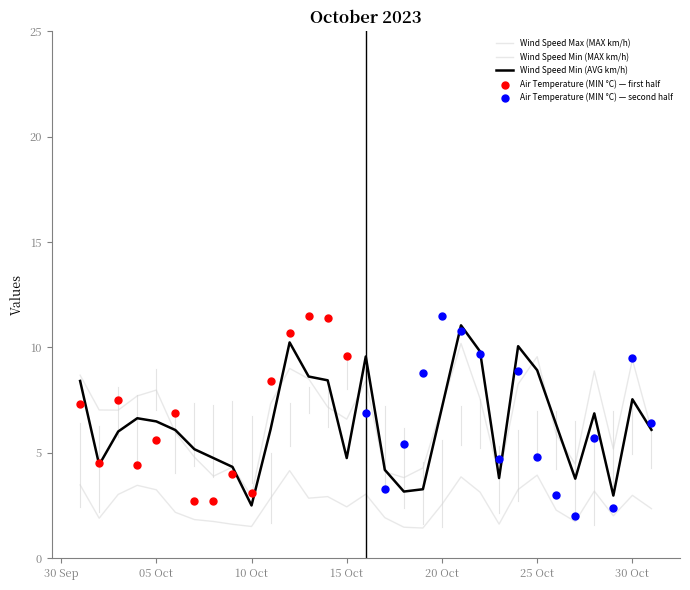

At which category is the sum across all series the highest?

21/10/2023